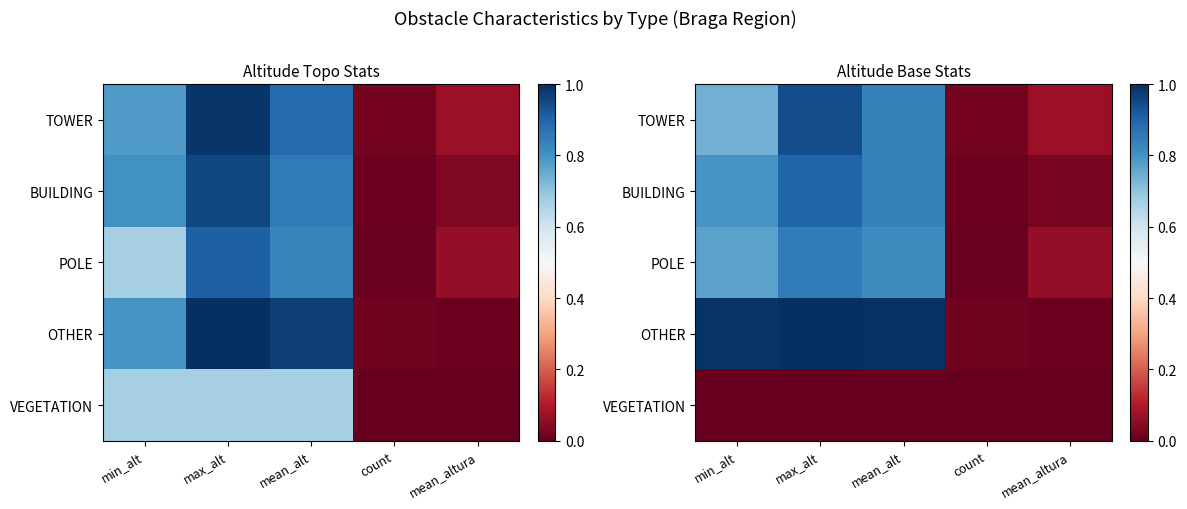

How many series are shown in this chart?

5